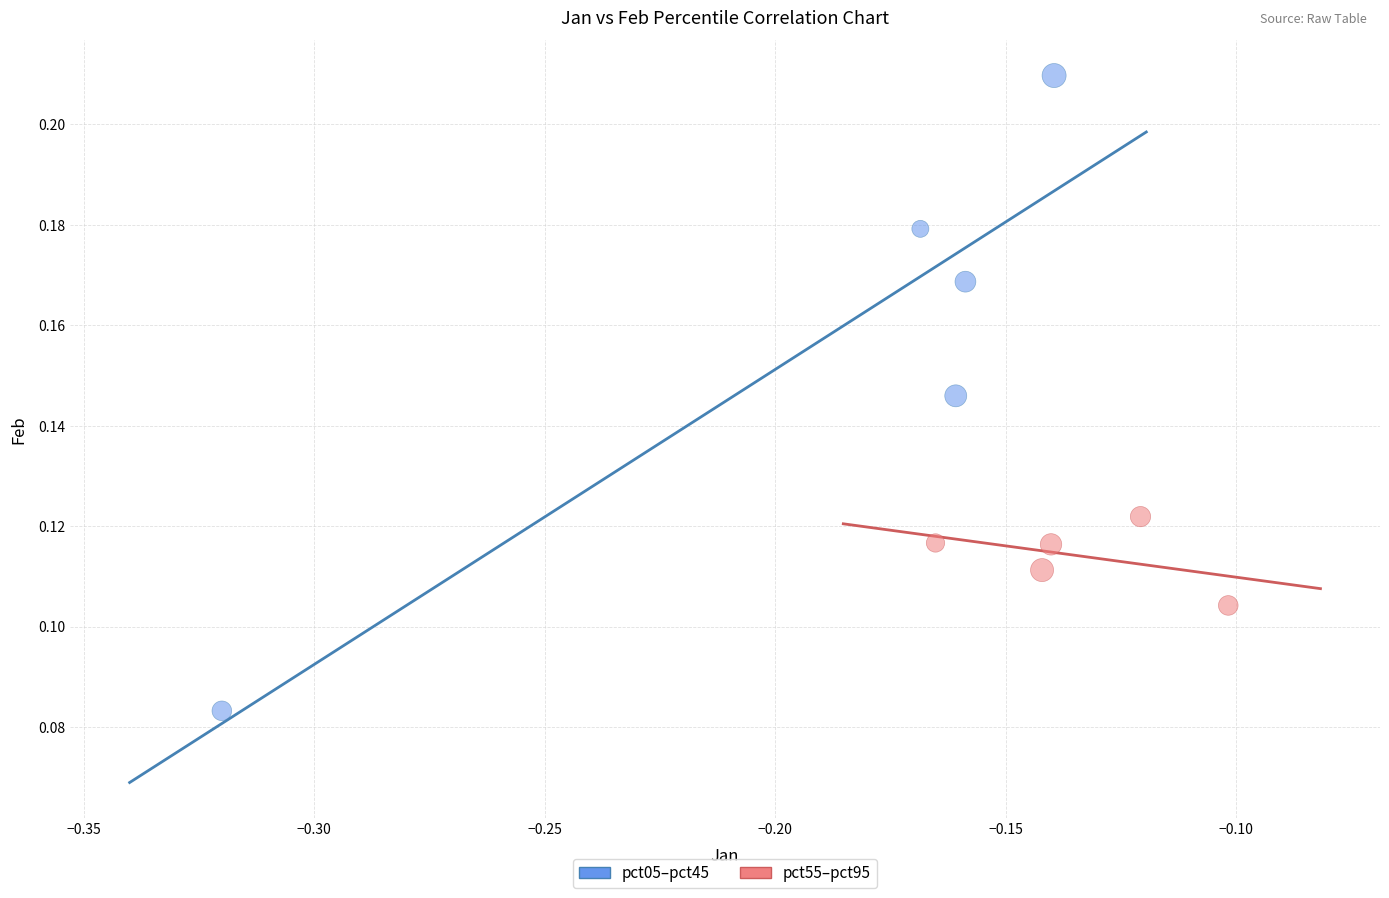

Which series has the largest Y range (max minus min)?

pct05–pct45